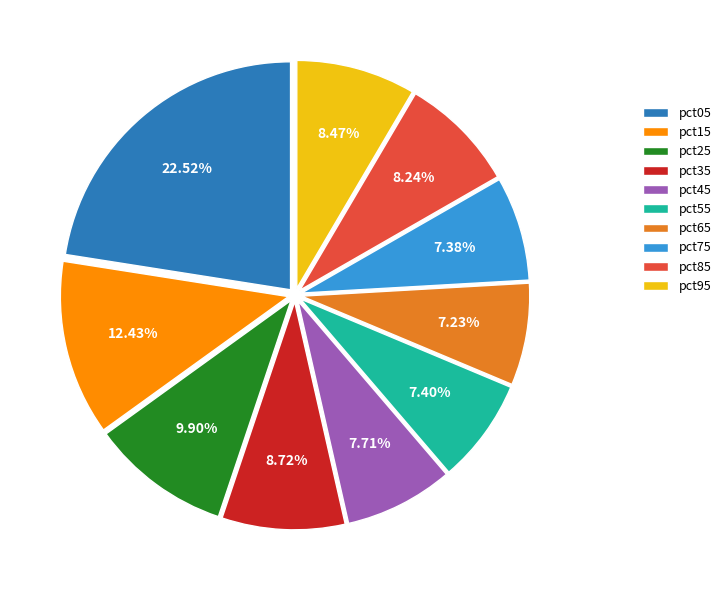

Combined, do pct75 and pct45 account for over 50%?

No